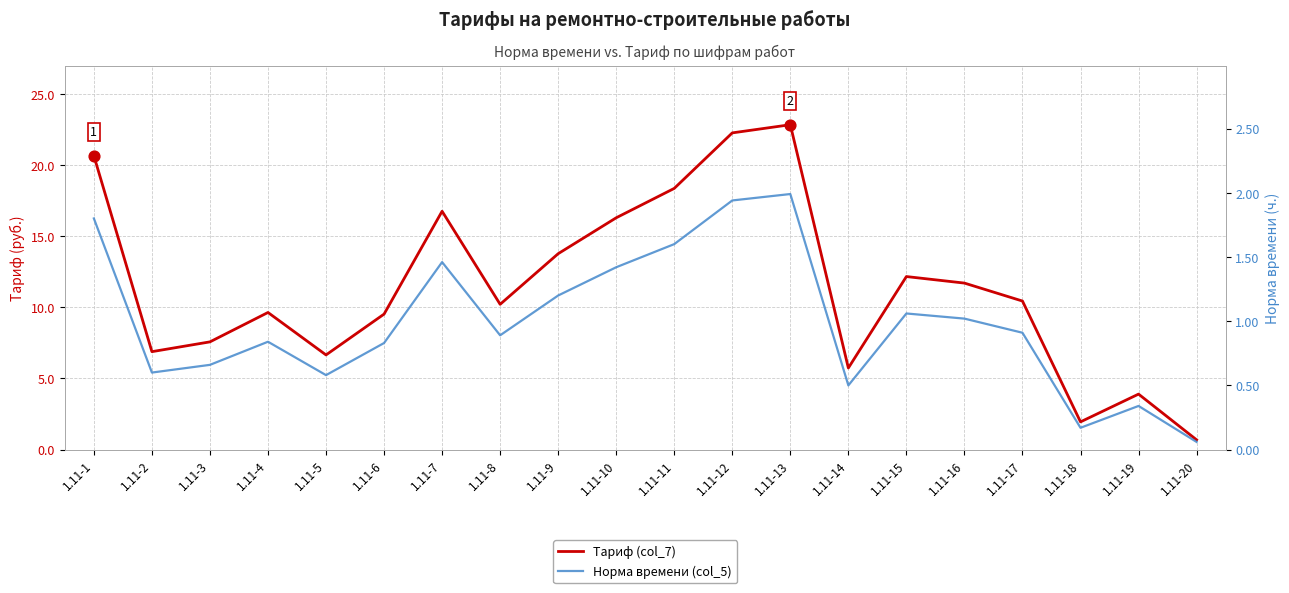

What are all the series names shown in the legend?

Тариф (col_7), Норма времени (col_5)